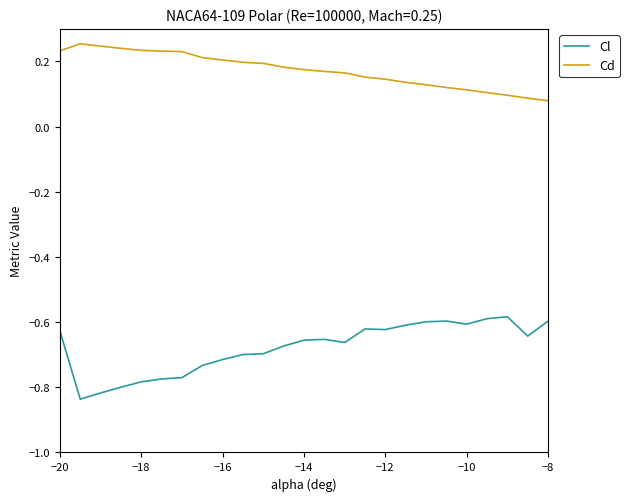

Which series has the widest spread of values?

Cl